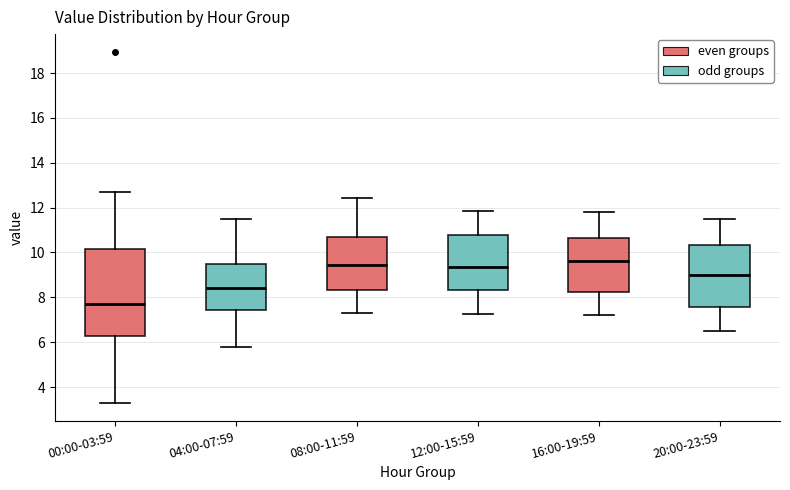

Which box's median line is the lowest?

00:00-03:59